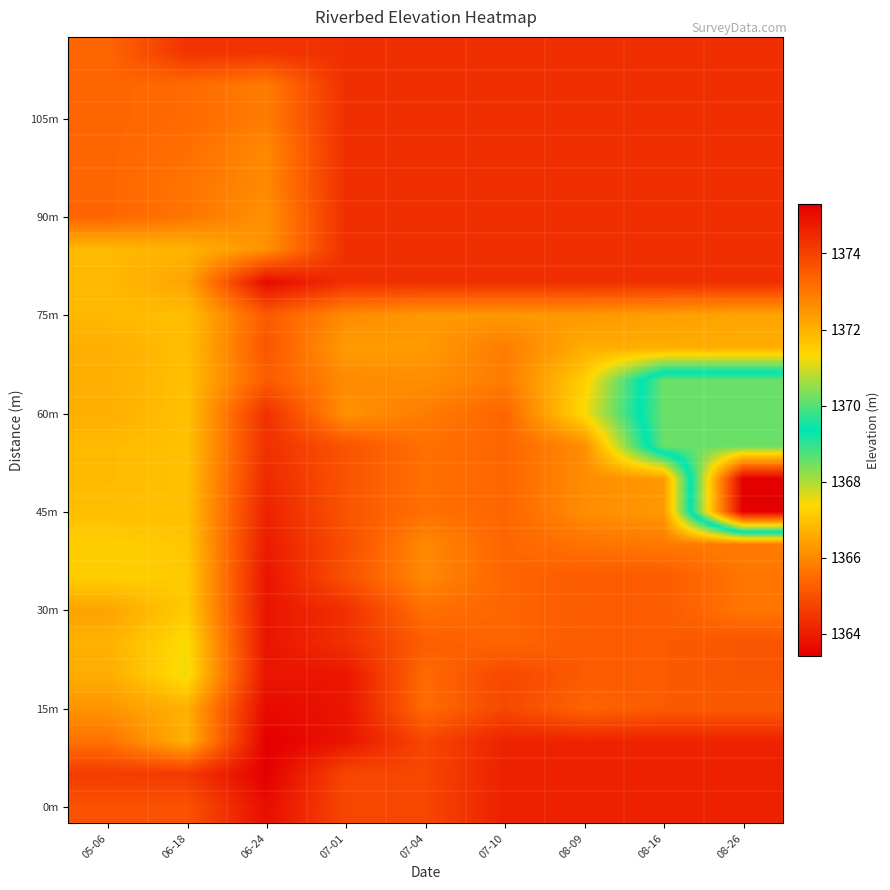

Count the number of categories in the chart.

9